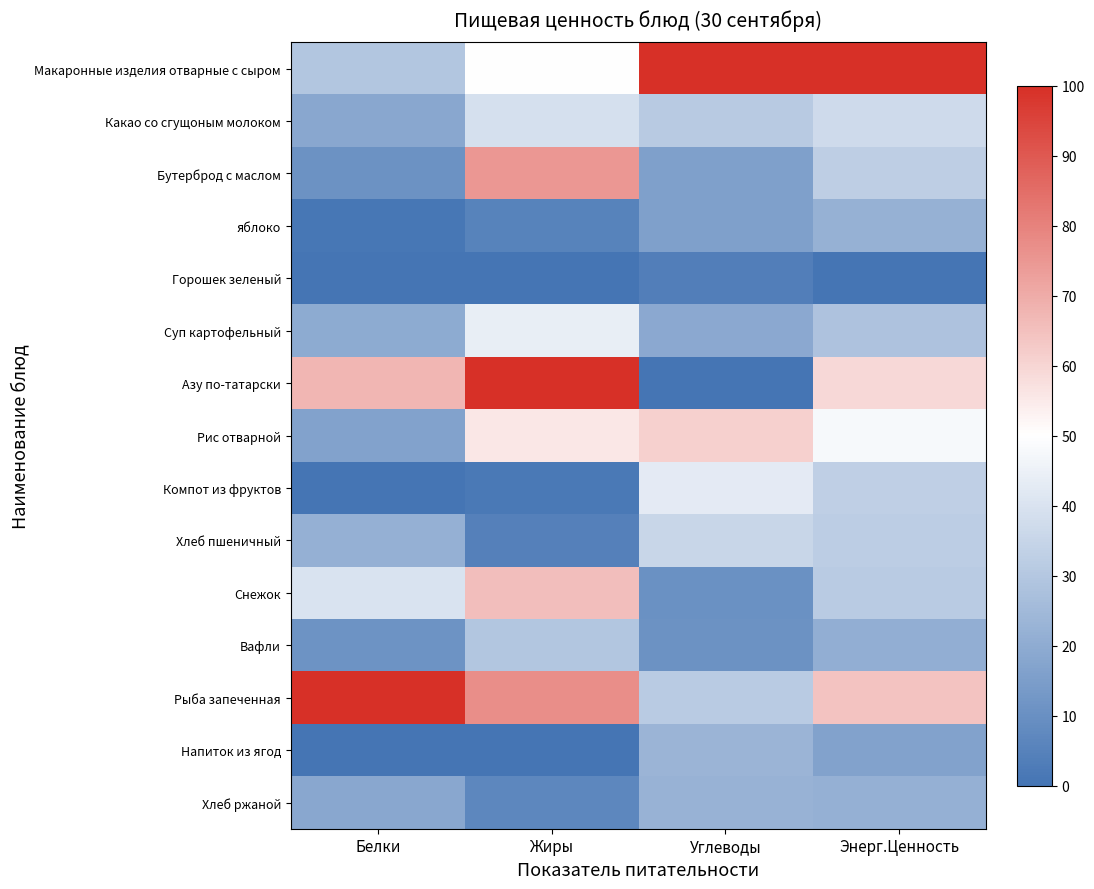

Which series has the widest spread of values?

Азу по-татарски